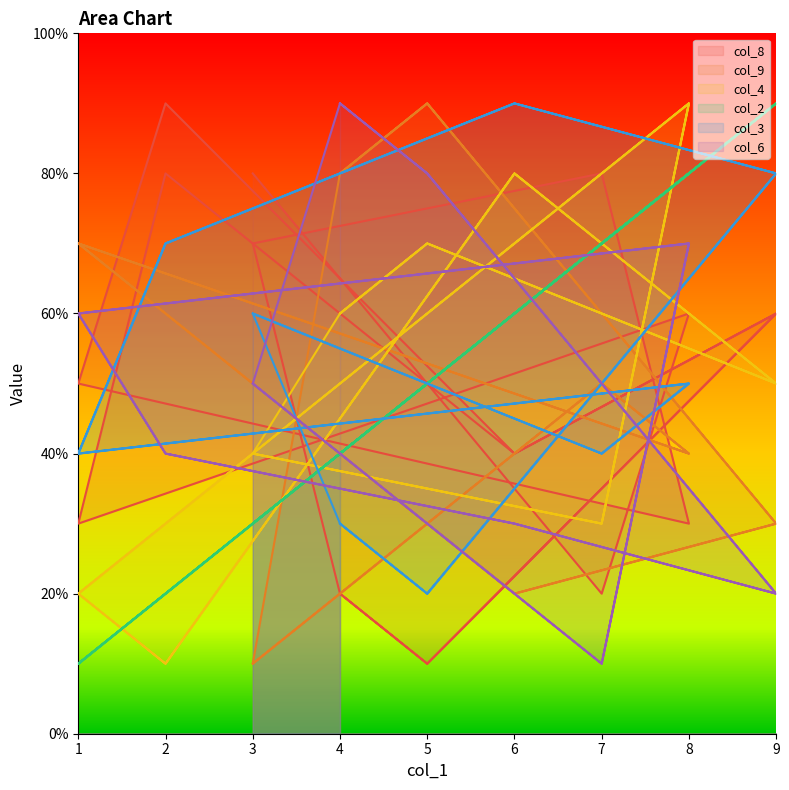

What is the average value of the col_6 series?

50